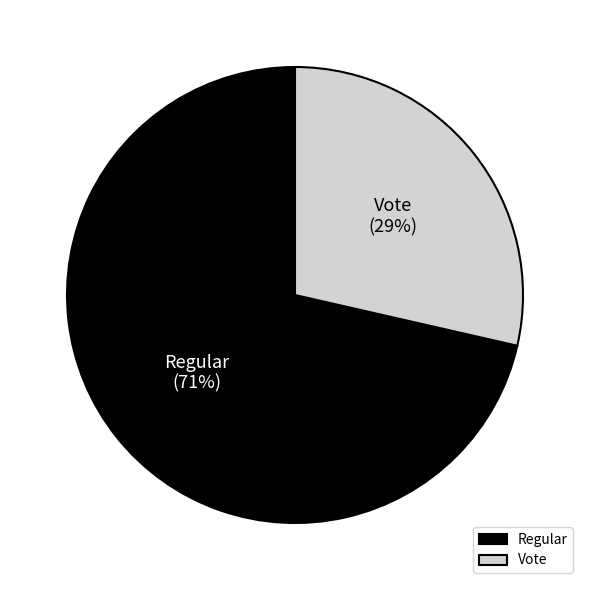

To the nearest percent, what is the combined percentage of Regular and Vote?

100%